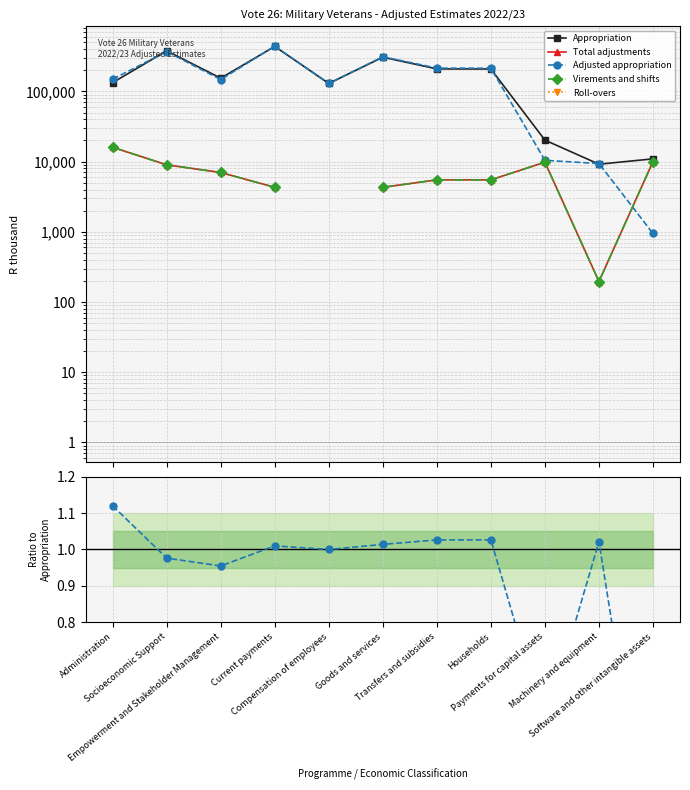

True or false: Total adjustments and Roll-overs cross at least once.

False